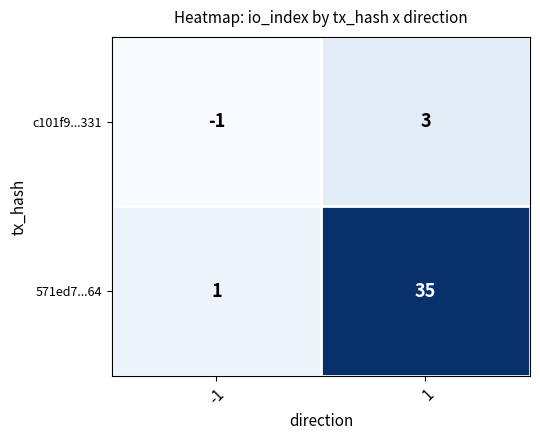

At how many categories does at least one series exceed 28?

1